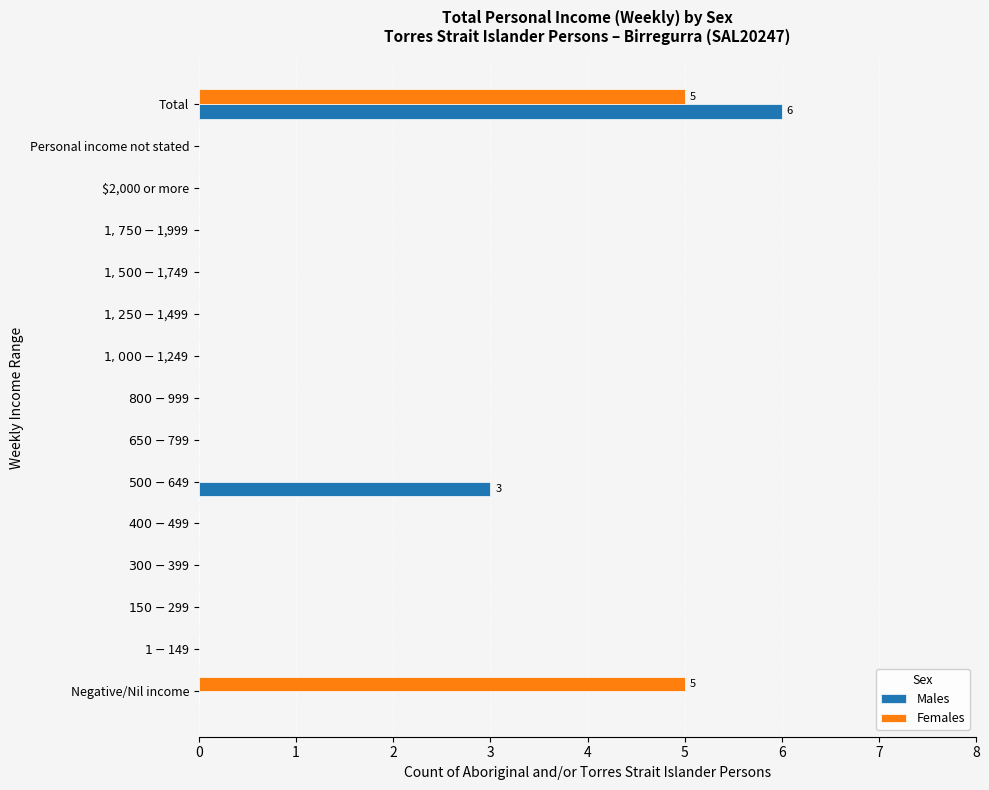

At which label does Males reach its peak?

Total